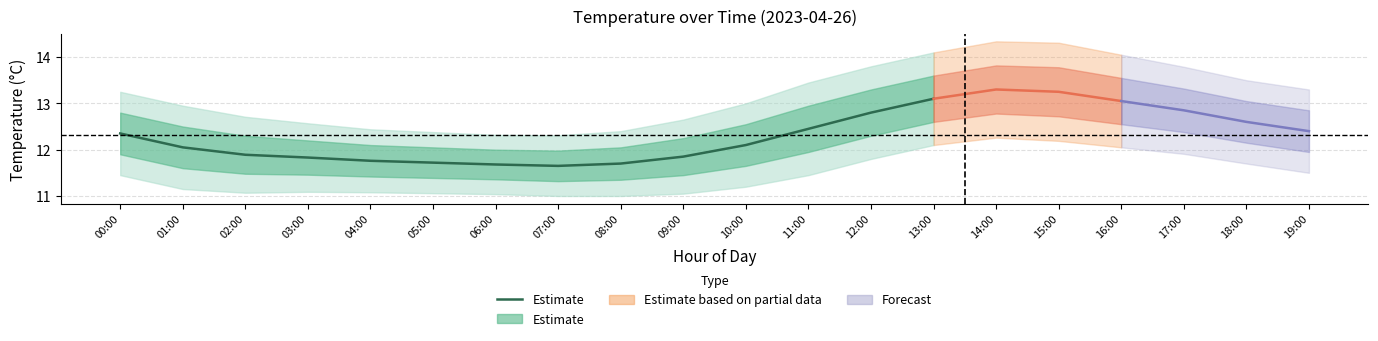

Rank the categories by value from highest to lowest.

13:00, 12:00, 11:00, 00:00, 10:00, 01:00, 02:00, 09:00, 03:00, 04:00, 05:00, 08:00, 06:00, 07:00